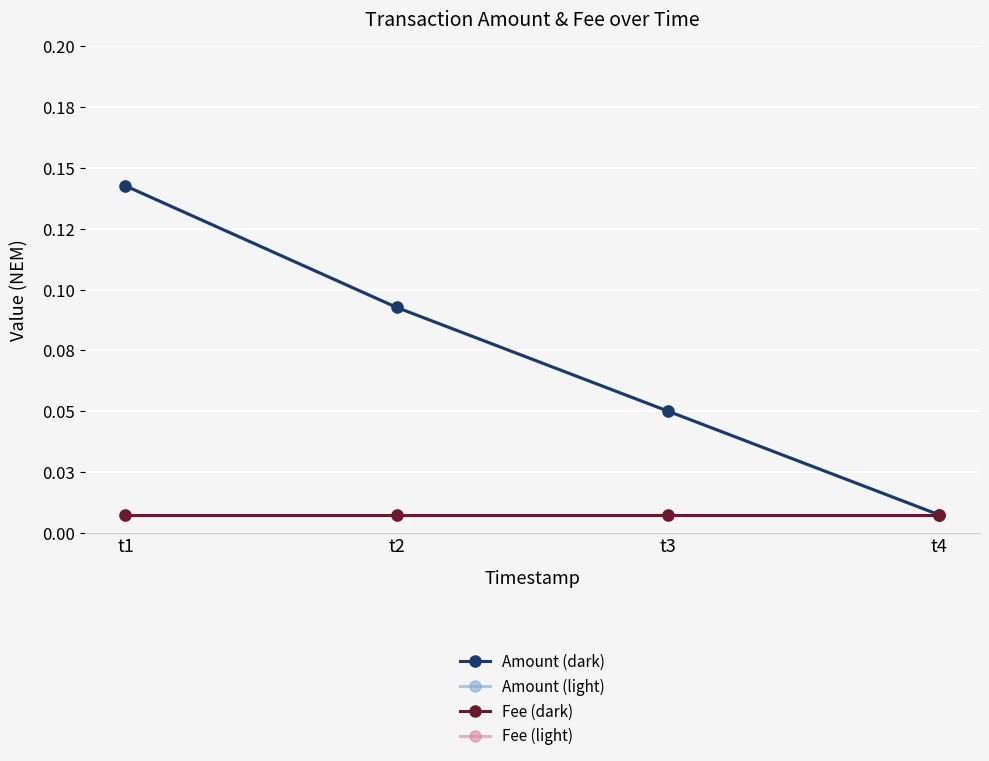

Reading left to right, extract all data points from this chart.

Amount (dark): 0.1	0.1	0.1	0.0
Amount (light): 0.1	0.1	0.1	0.0
Fee (dark): 0.0	0.0	0.0	0.0
Fee (light): 0.0	0.0	0.0	0.0